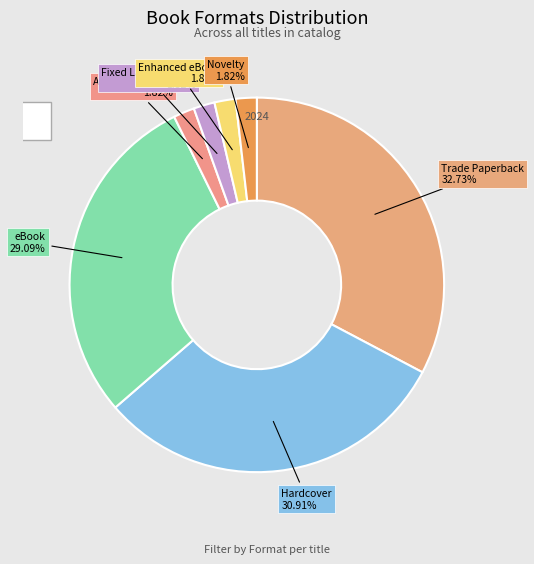

How many segments does this pie chart have?

7